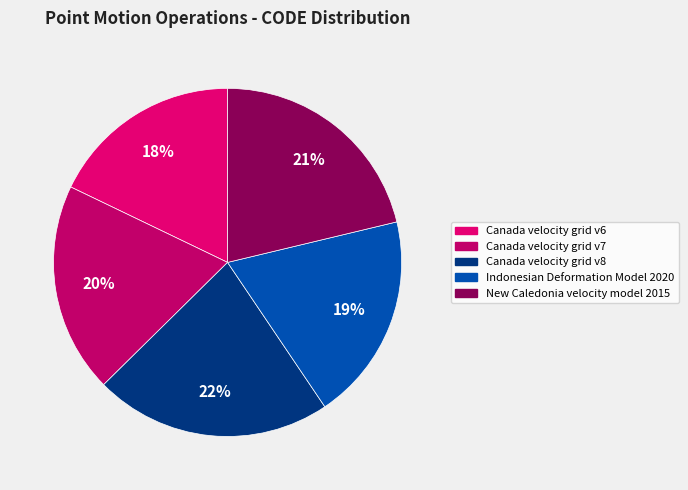

Rank the categories by value from lowest to highest.

Canada velocity grid v6, Indonesian Deformation Model 2020, Canada velocity grid v7, New Caledonia velocity model 2015, Canada velocity grid v8